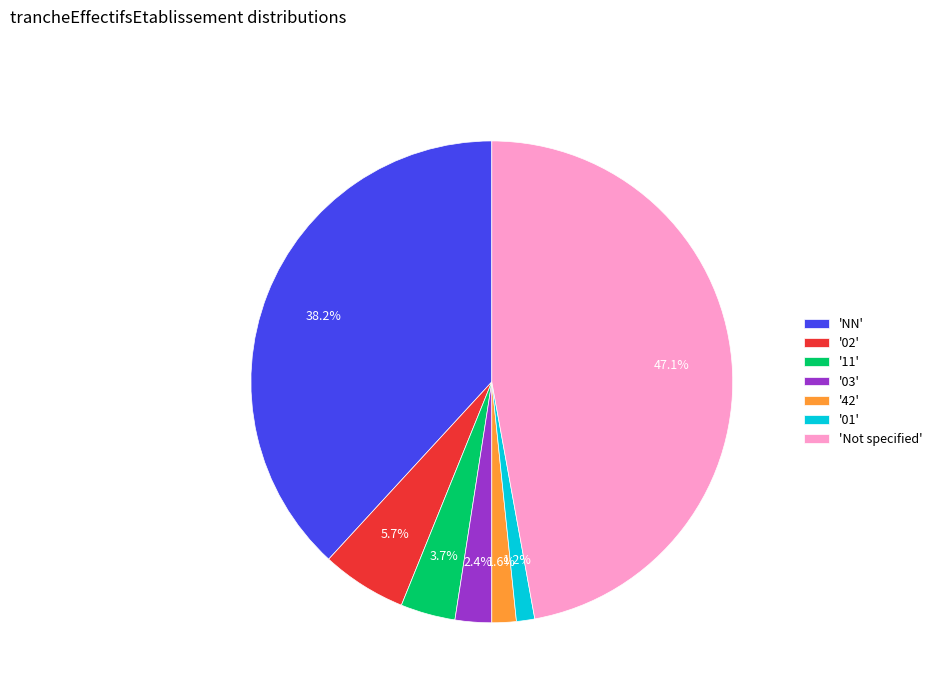

Which slice is the largest?

'Not specified'